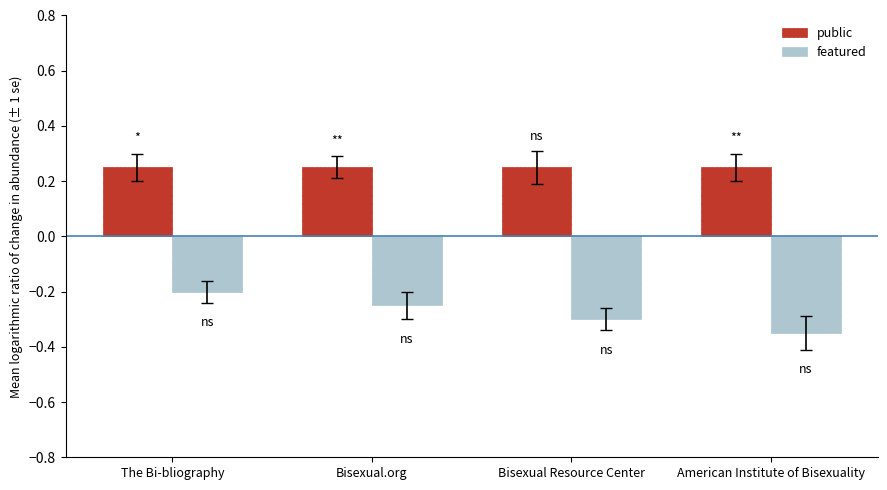

The value of public at Bisexual.org is 0.1. True or false?

False